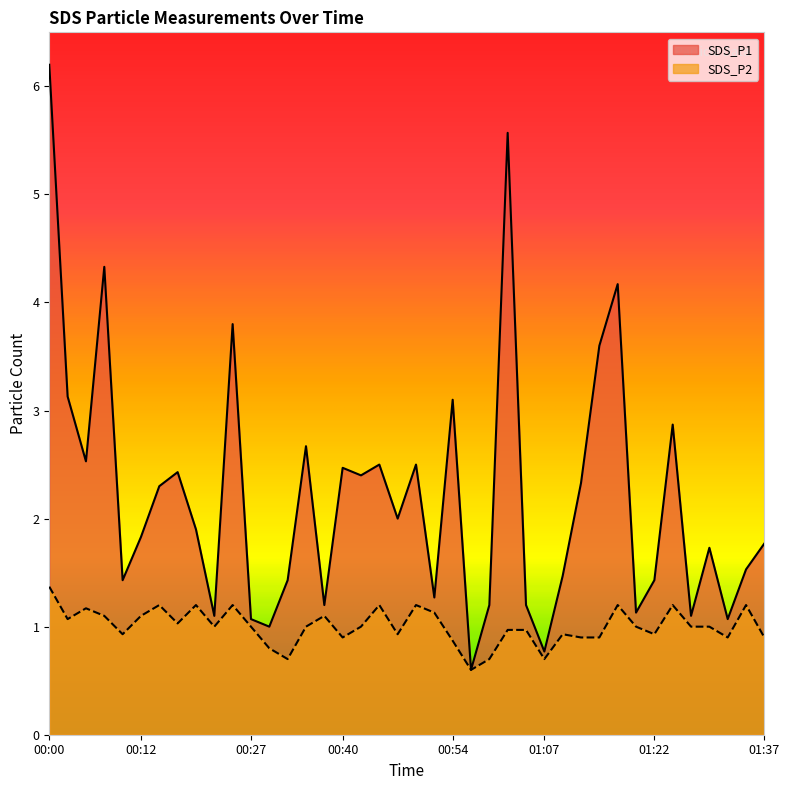

Is it true that SDS_P2 equals 1.2 at 00:20?

True